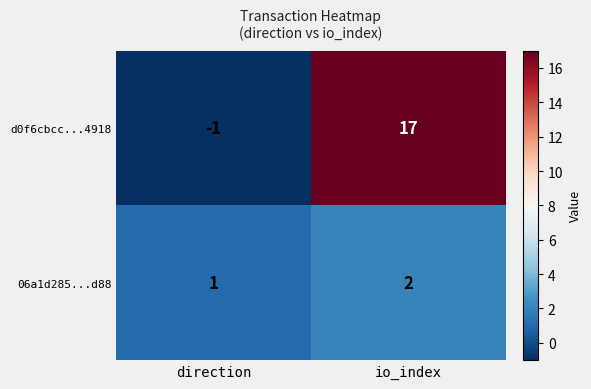

Which label corresponds to the largest value in the chart?

io_index